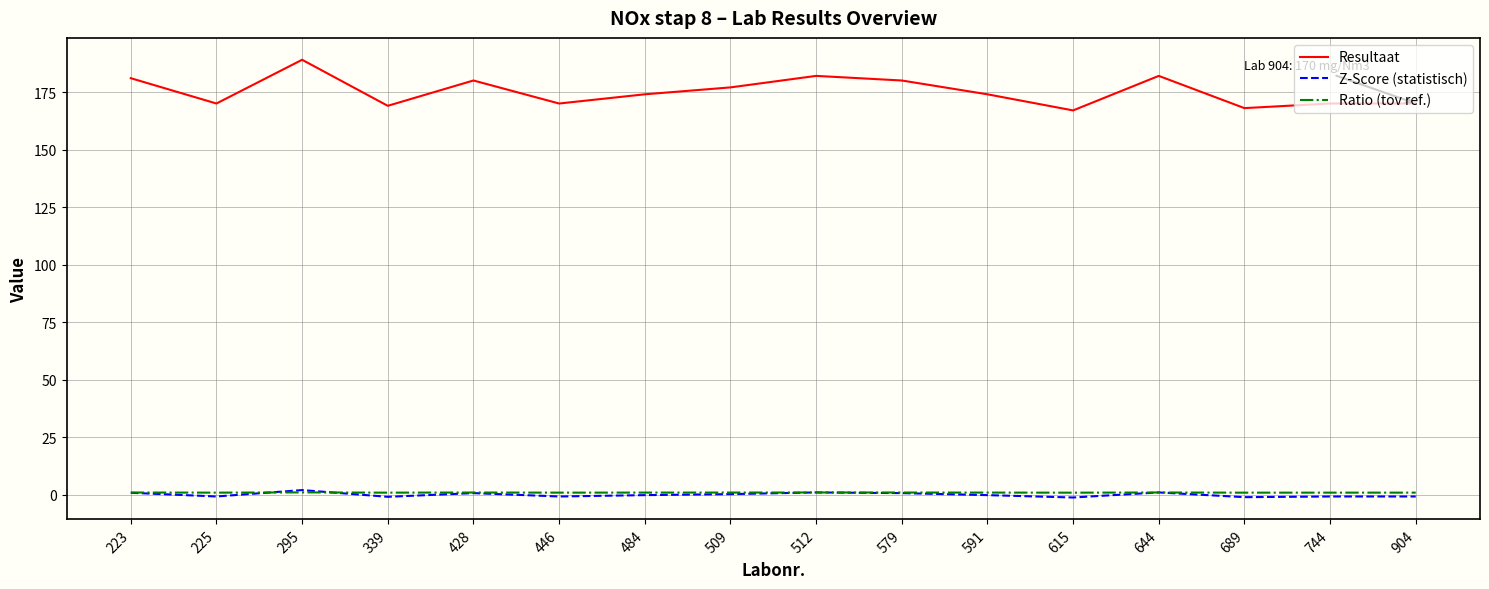

Which series has the largest total across all categories?

Resultaat